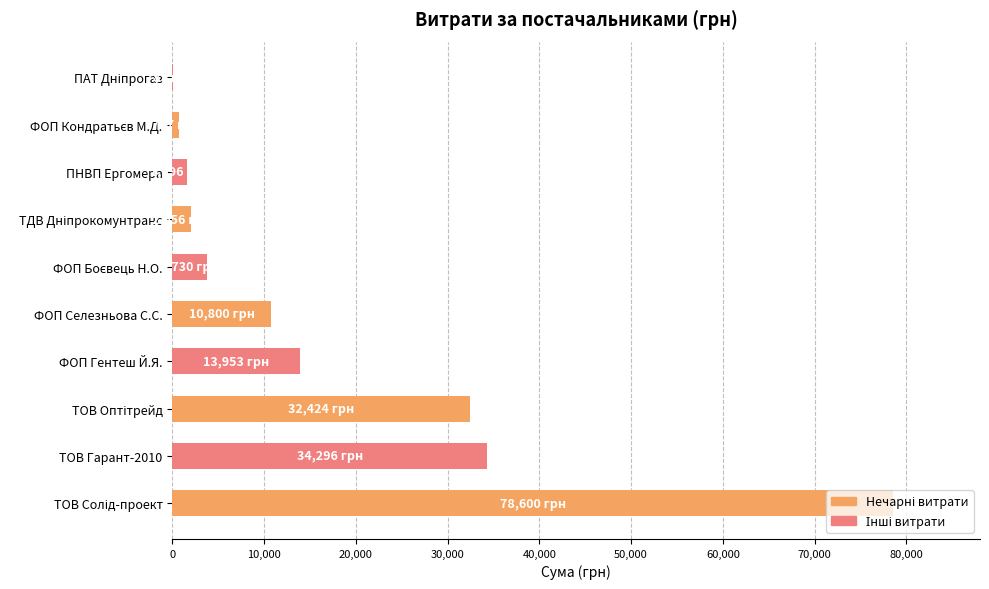

What is the sum of the values at ТОВ Гарант-2010 and ФОП Селезньова С.С.?

45096.0